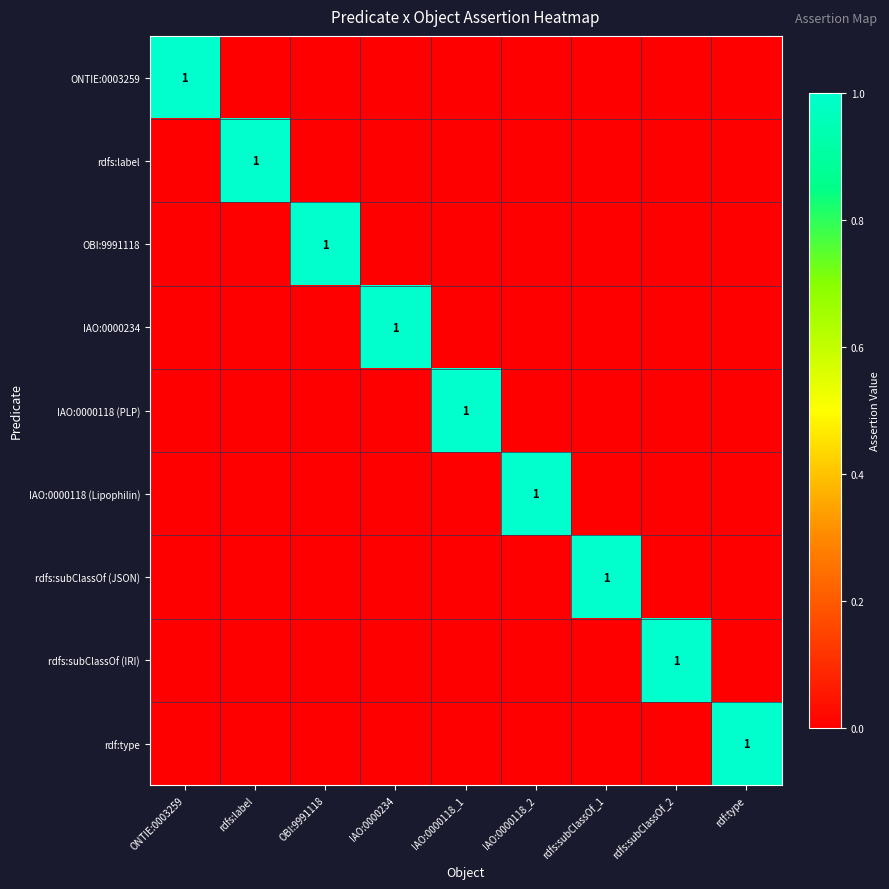

Count the ONTIE:0003259 values in the range 0 to 1.

9